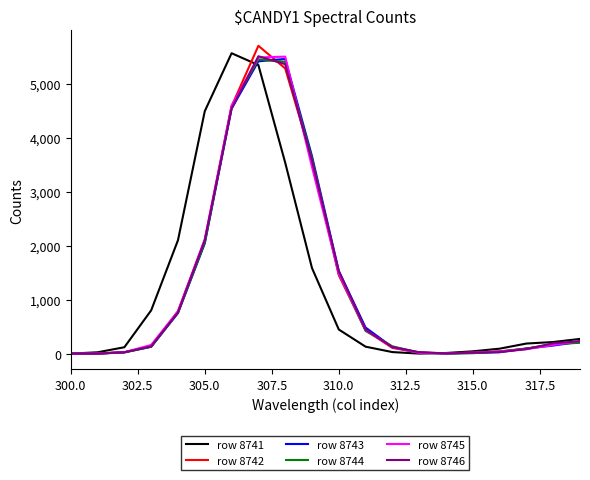

What is the highest value of the row 8741 series?

5563